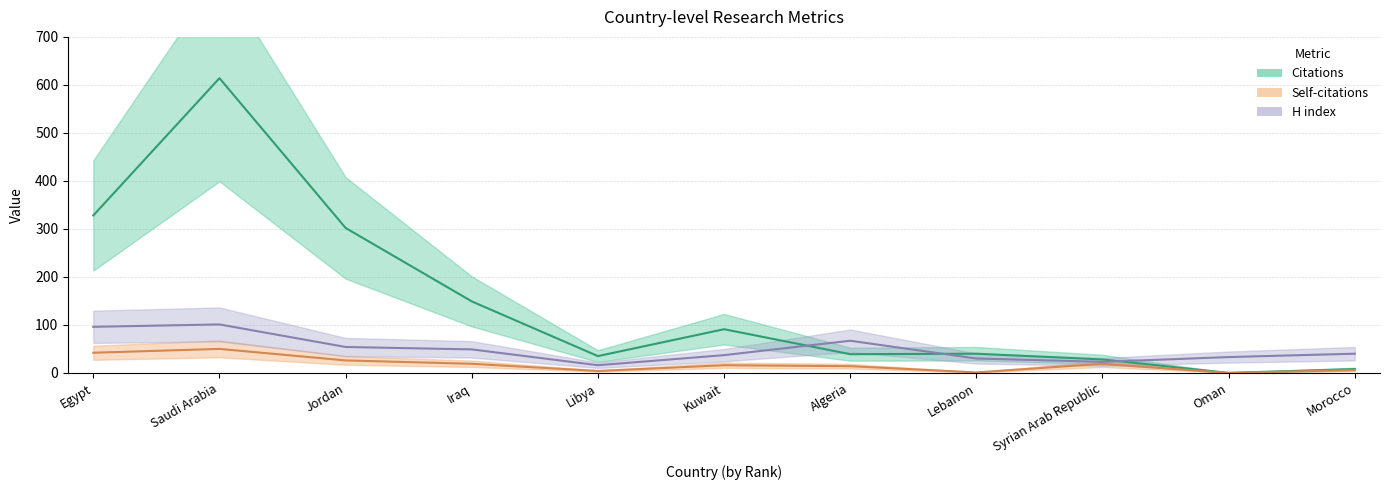

True or false: Self-citations and H index intersect in this chart.

False